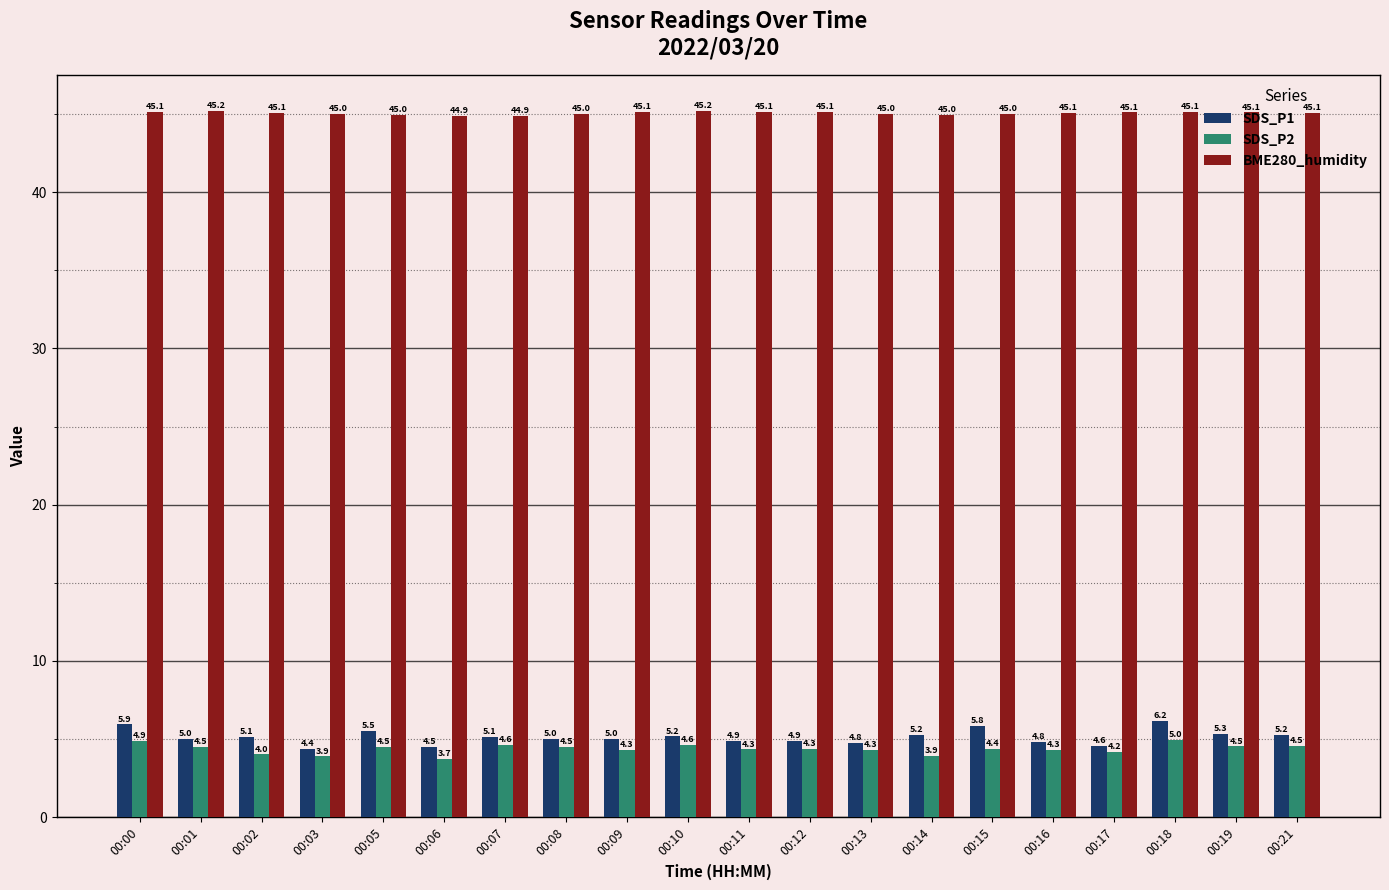

What are all the series names shown in the legend?

SDS_P1, SDS_P2, BME280_humidity